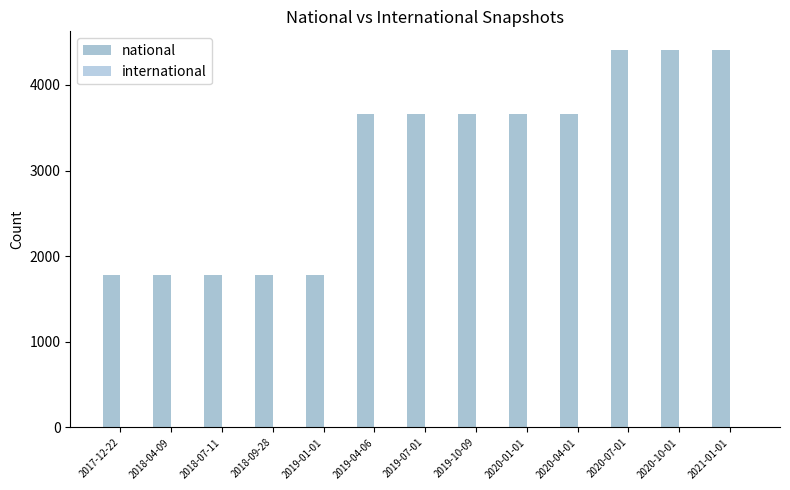

How many values are below 3663?

5